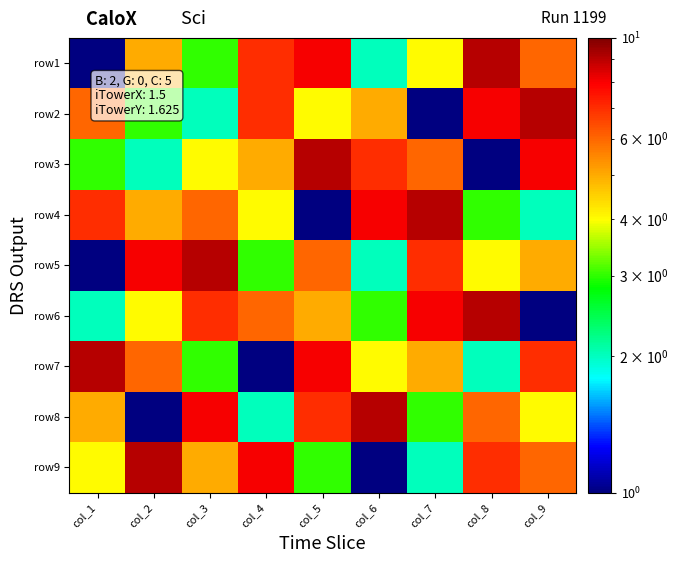

At which category is the sum across all series the highest?

col_5